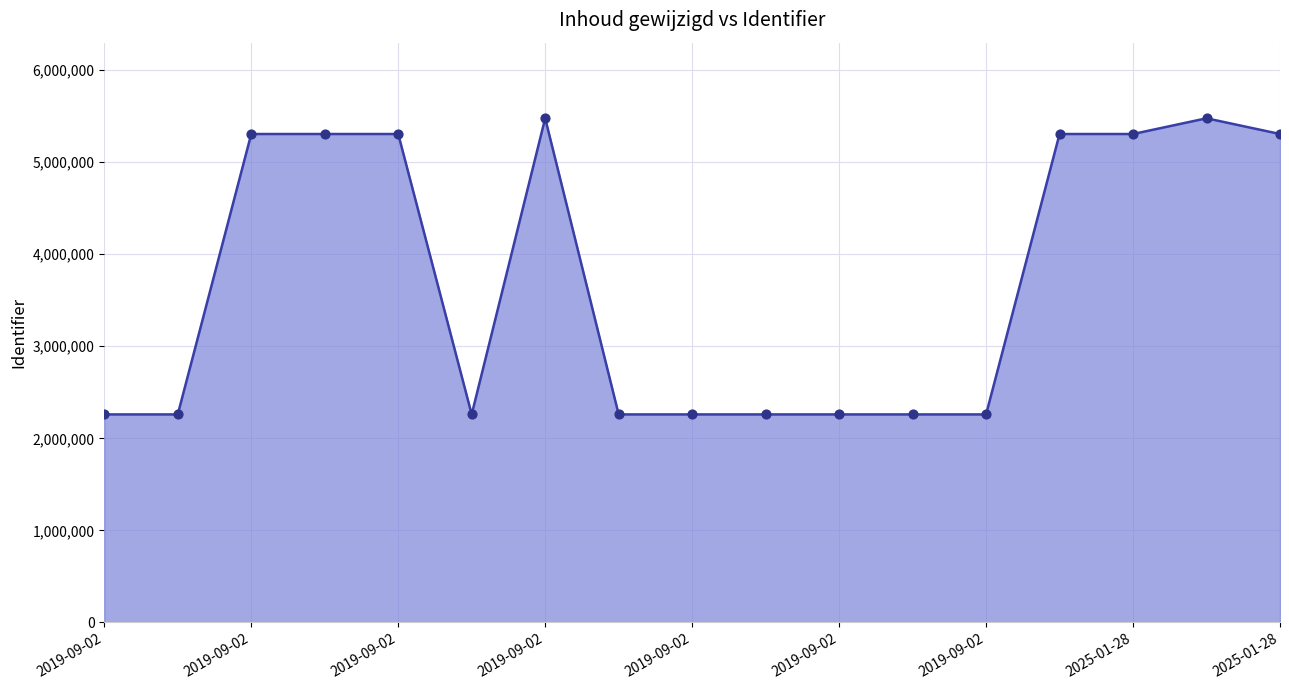

What is the difference between the maximum and minimum values?

3217241